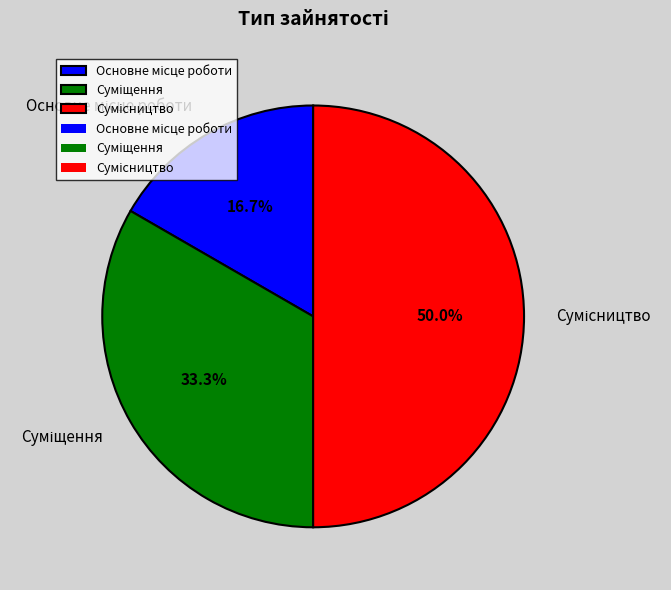

What percentage is the Основне місце роботи slice, to the nearest percent?

17%